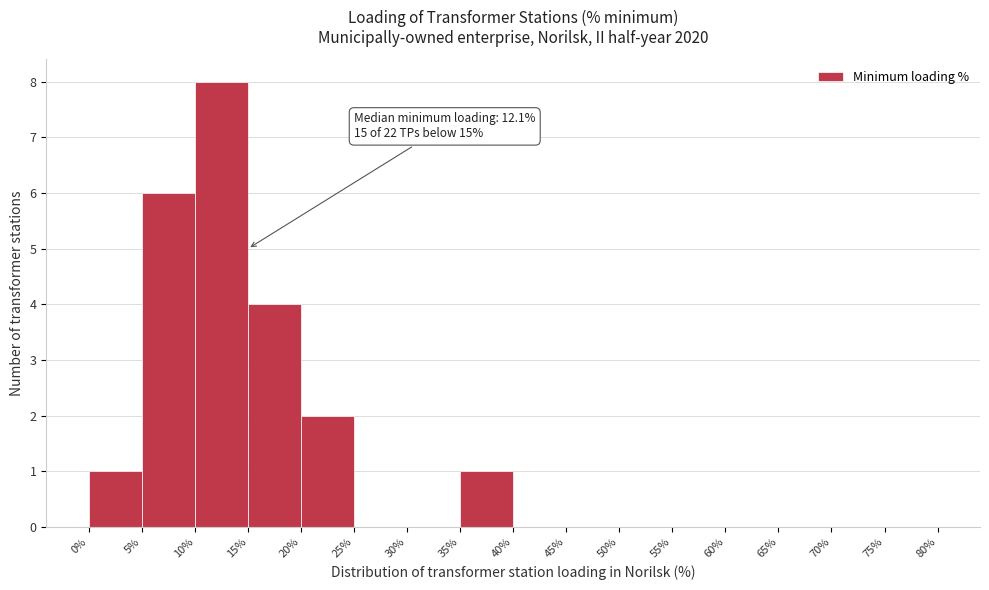

Over which range of the x-axis is the bar tallest?

10% to 15%